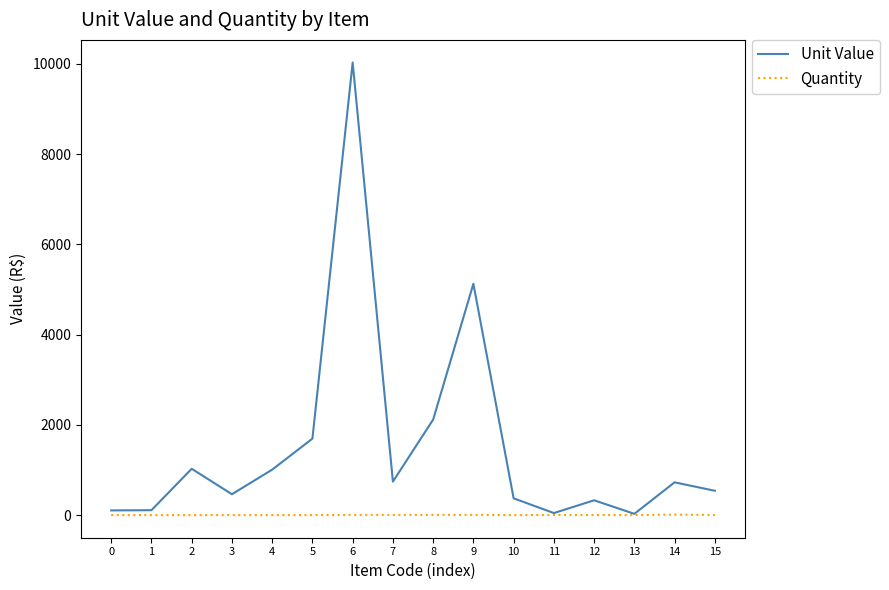

What is the minimum value for Unit Value?

28.8